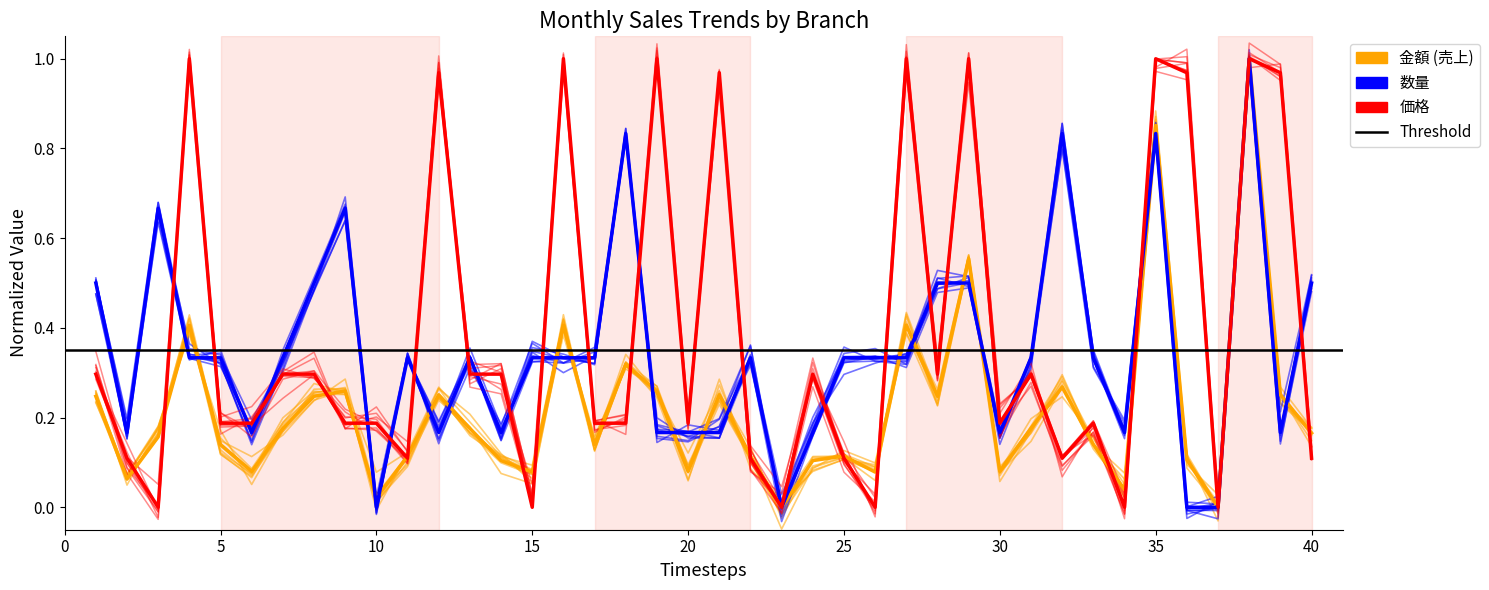

What is the difference between the highest and lowest values at 0?

0.3